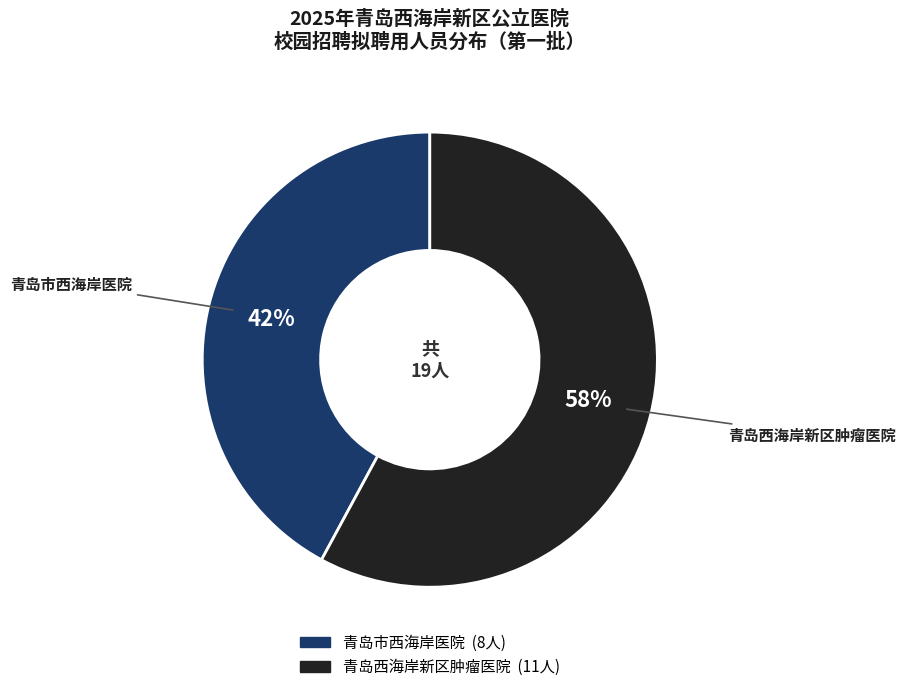

Count the number of slices in the pie.

2